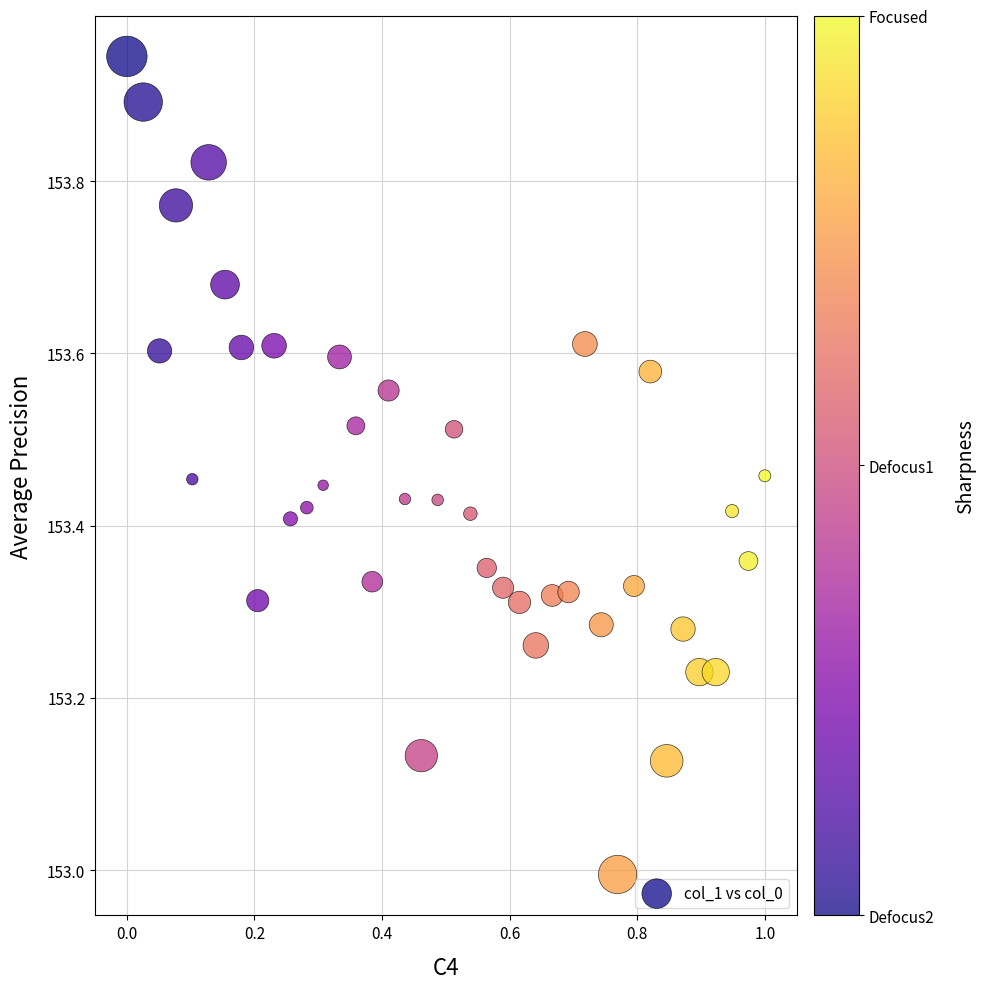

What is the range of X values (max minus min)?

1.0